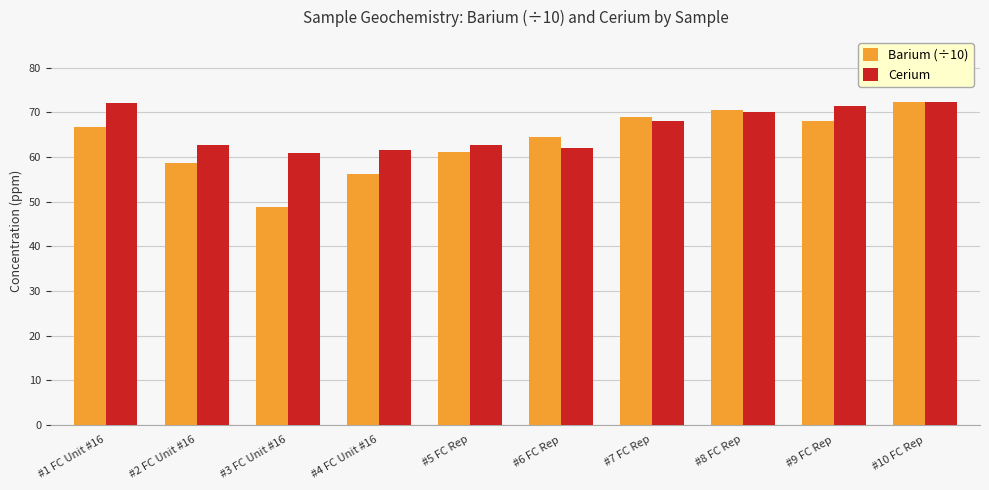

What is the maximum value shown in the chart?

72.4